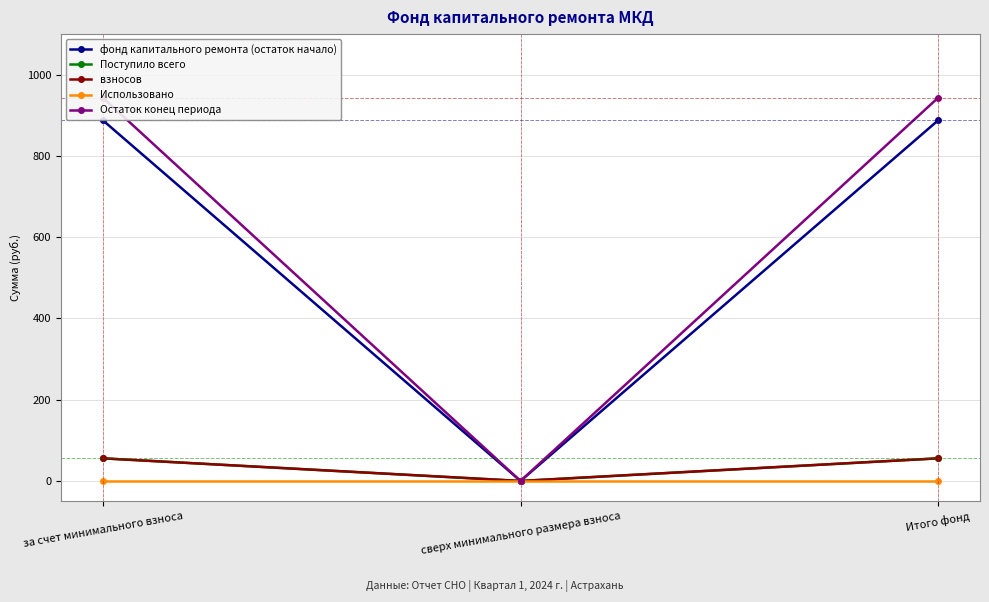

Which label corresponds to the largest value in the chart?

за счет минимального взноса